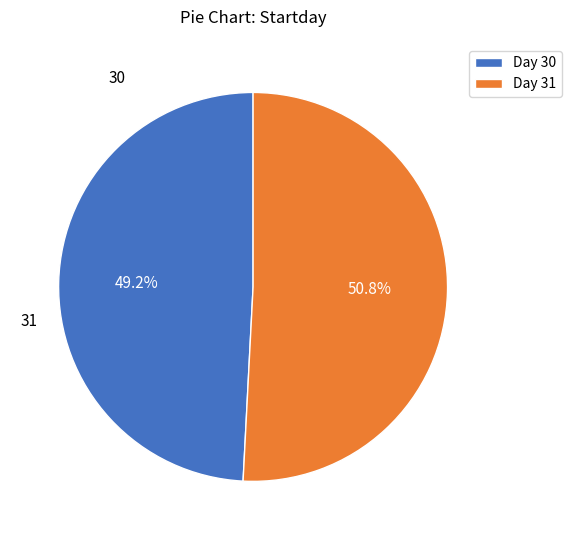

To the nearest percent, what is the average slice percentage?

50%